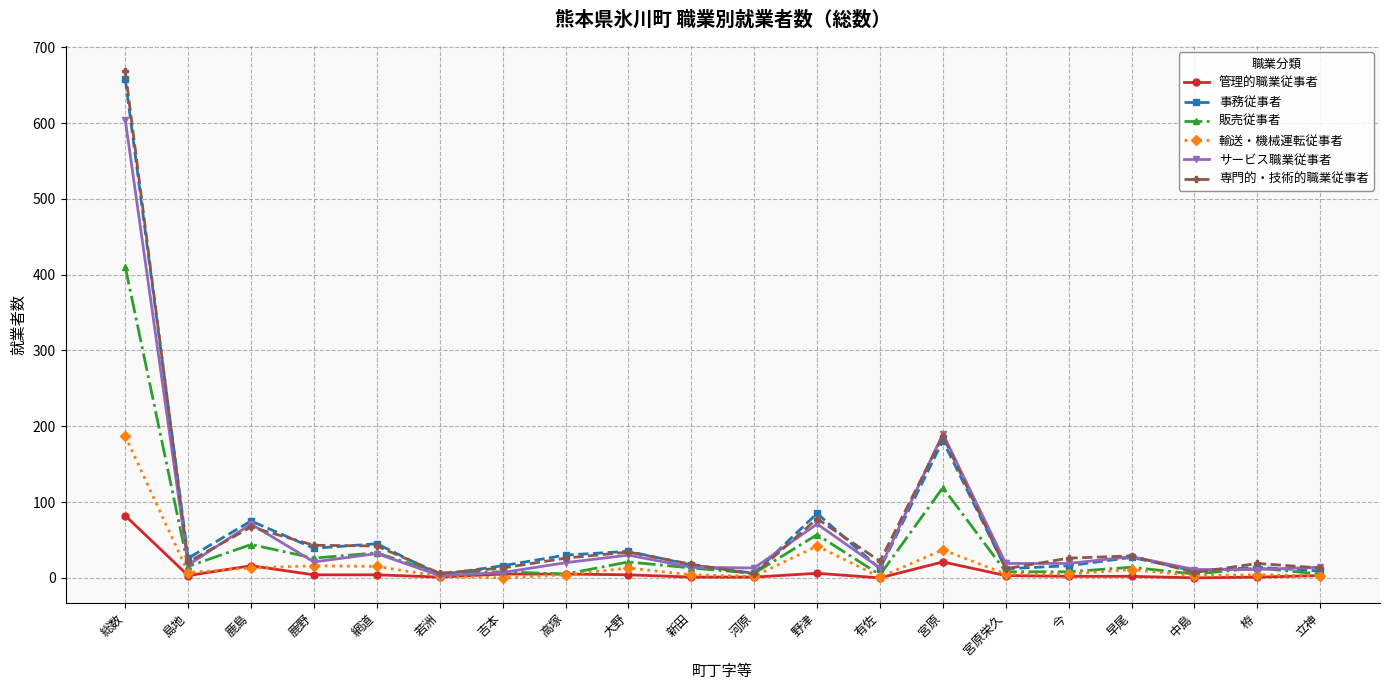

Is it true that 販売従事者 equals 8 at 吉本?

True